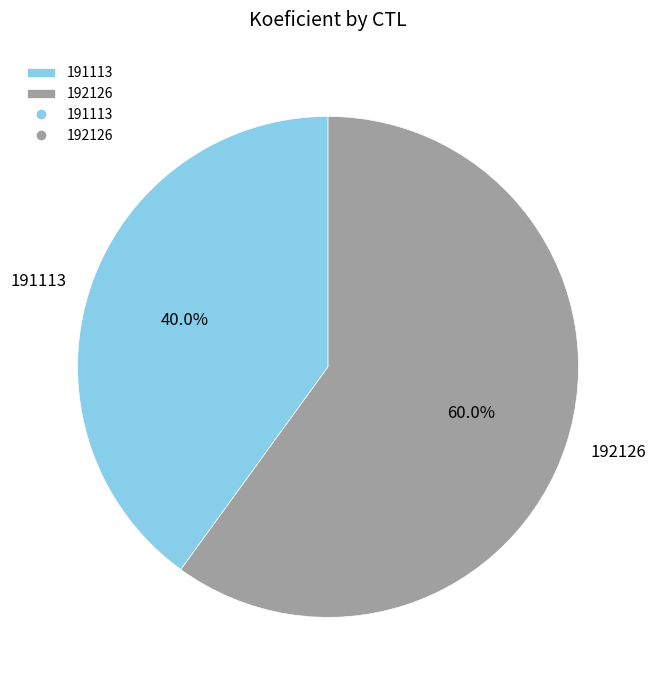

Approximately how many times larger is the value at 191113 compared to 192126?

0.7